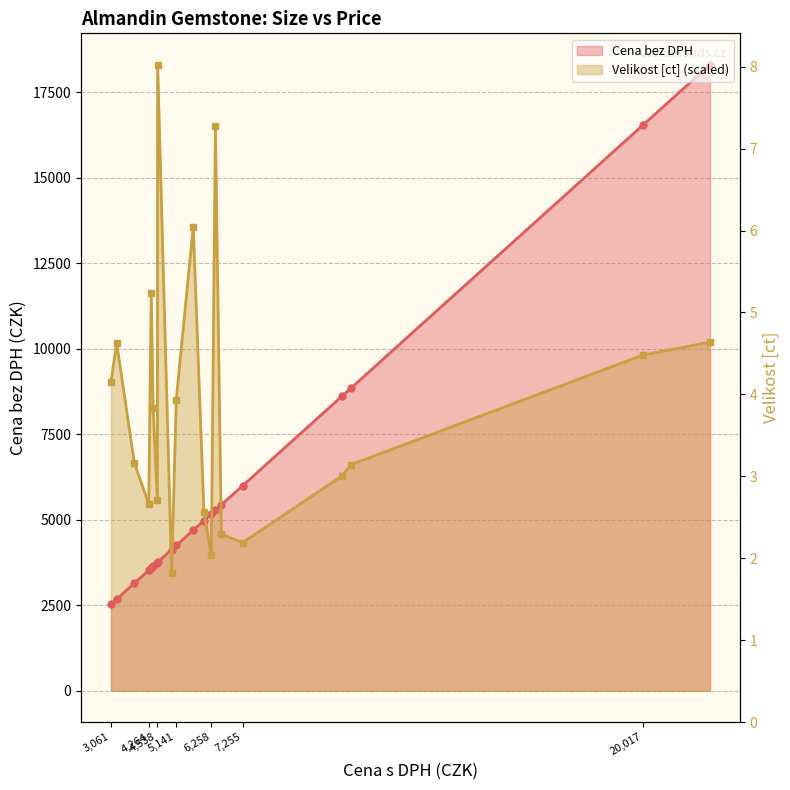

The Velikost [ct] scaled (line) series shows 9817.7 at 20,017. True or false?

True